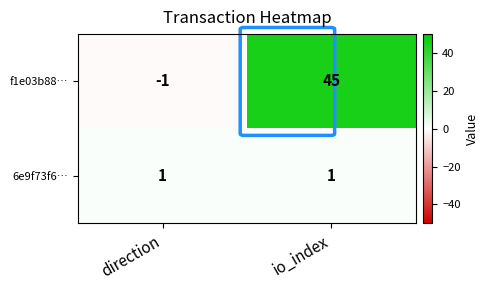

How many data points does each series have?

2